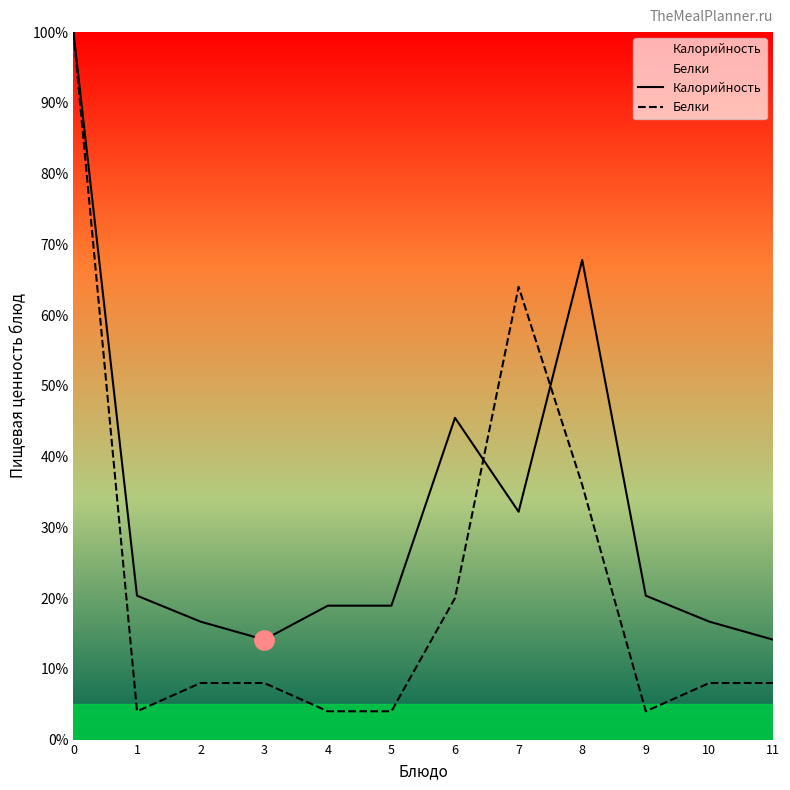

What is the sum of all Калорийность values?

385.6